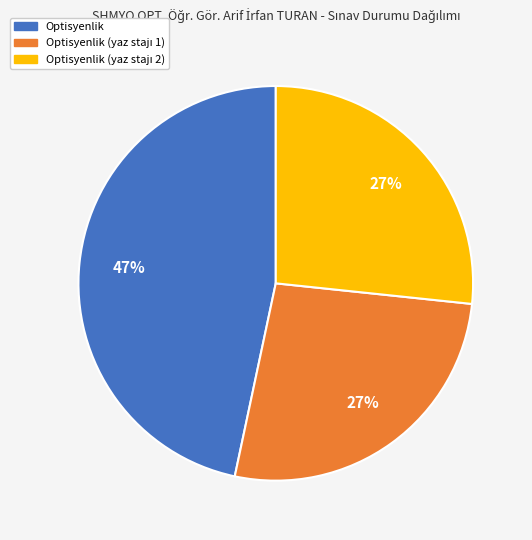

Is there a majority slice in this chart?

No